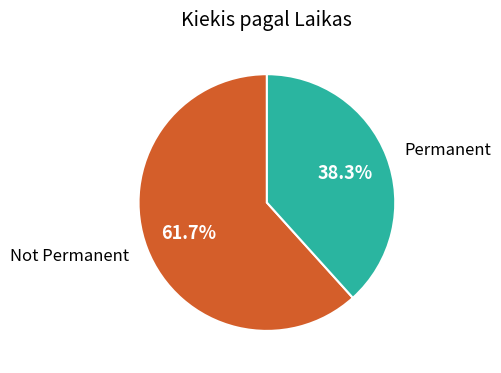

To the nearest percent, what is the difference between the largest and smallest slice percentages?

23%